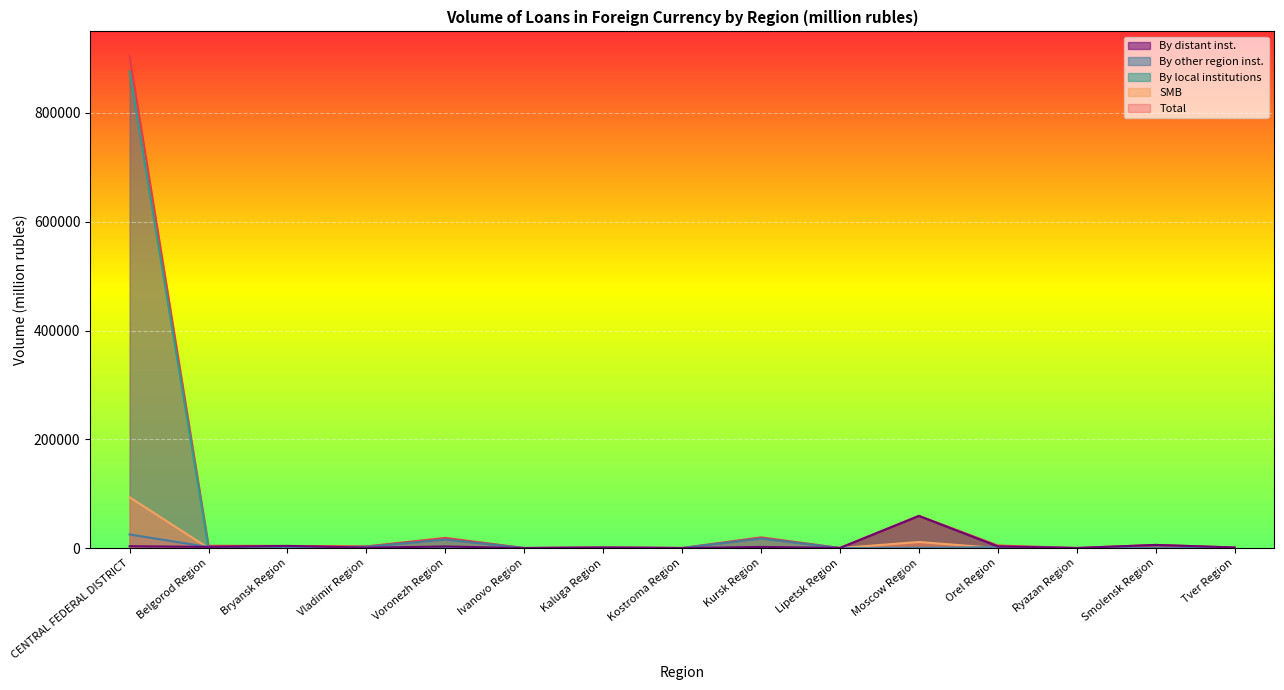

What are all the series names shown in the legend?

By distant inst., By other region inst., By local institutions, SMB, Total